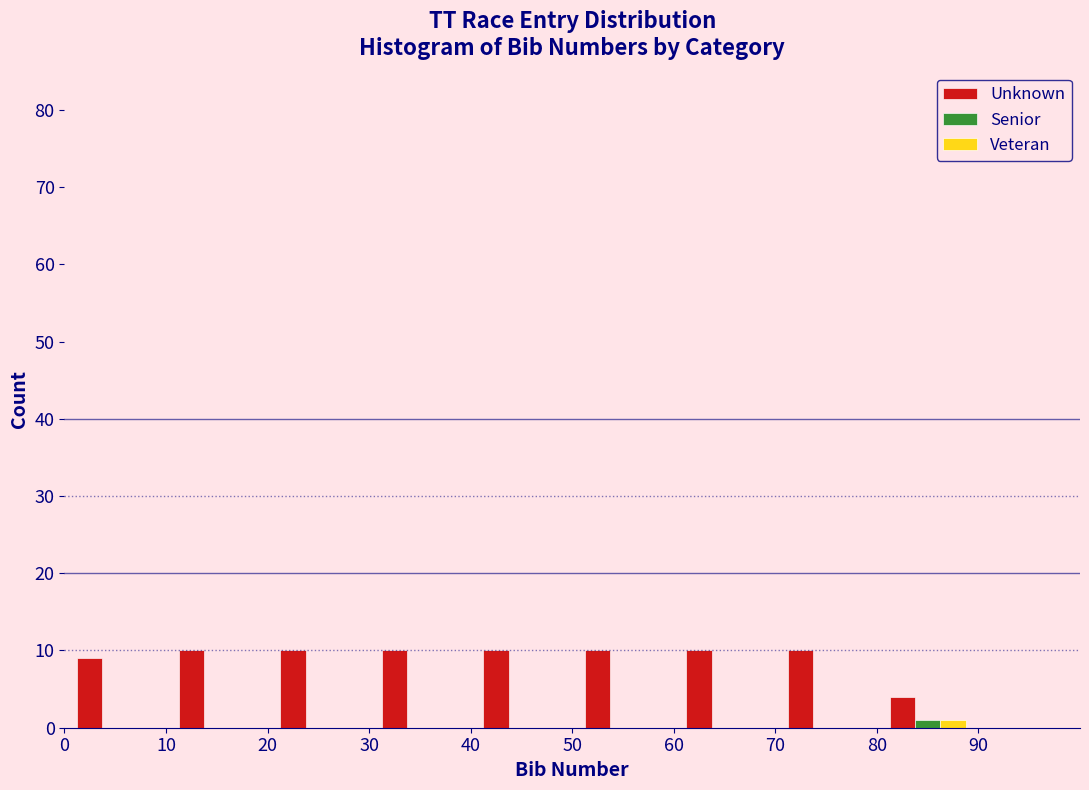

What is the height of the Unknown bar covering 10 to 20 on the x-axis? The values are not printed on the chart, so give them approximately, as read against the axis.

10